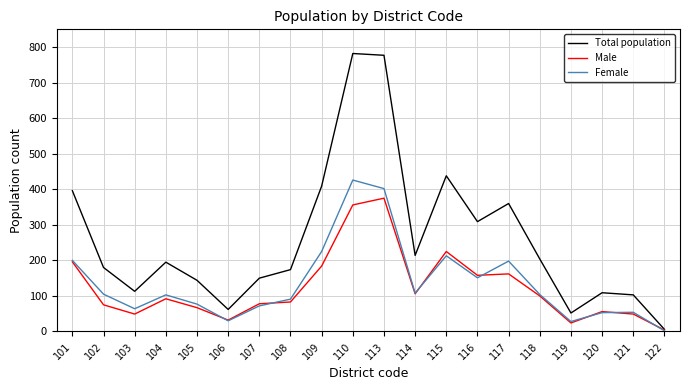

What are all the series names shown in the legend?

Total population, Male, Female